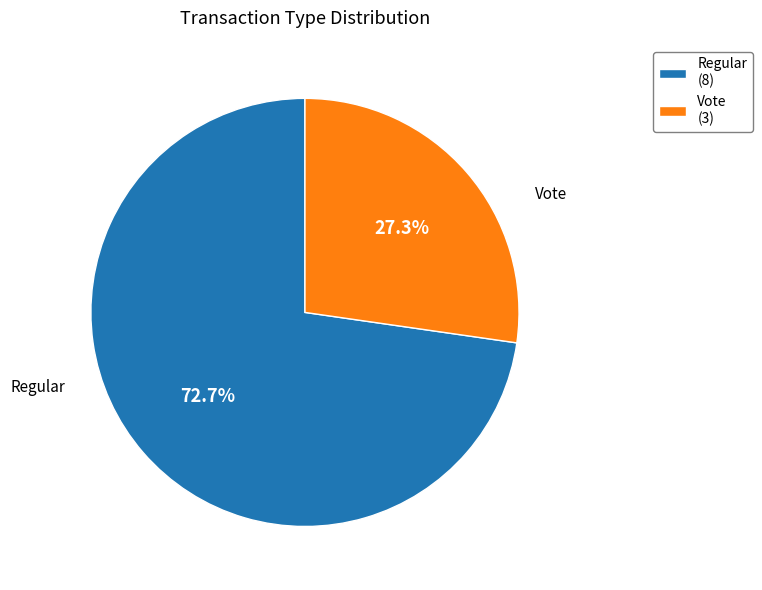

Count the number of slices in the pie.

2